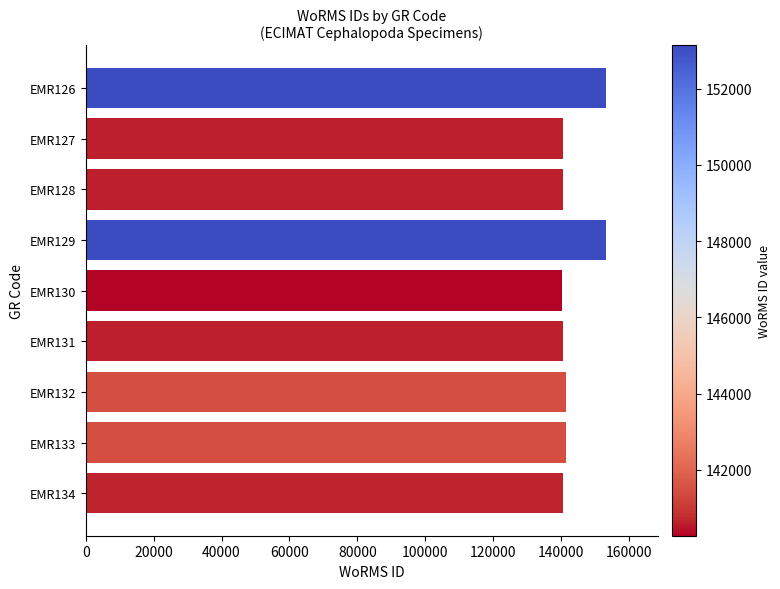

What is the greatest value displayed?

153134